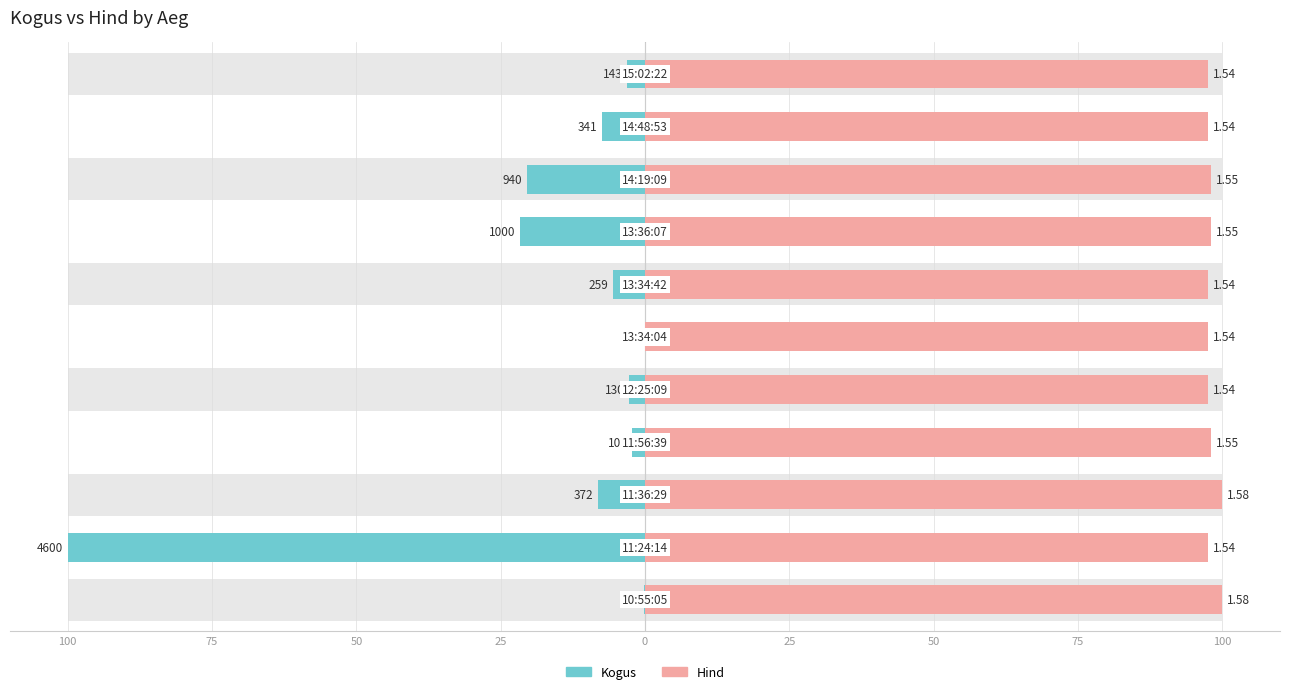

What is the highest value of the Kogus series?

100.0